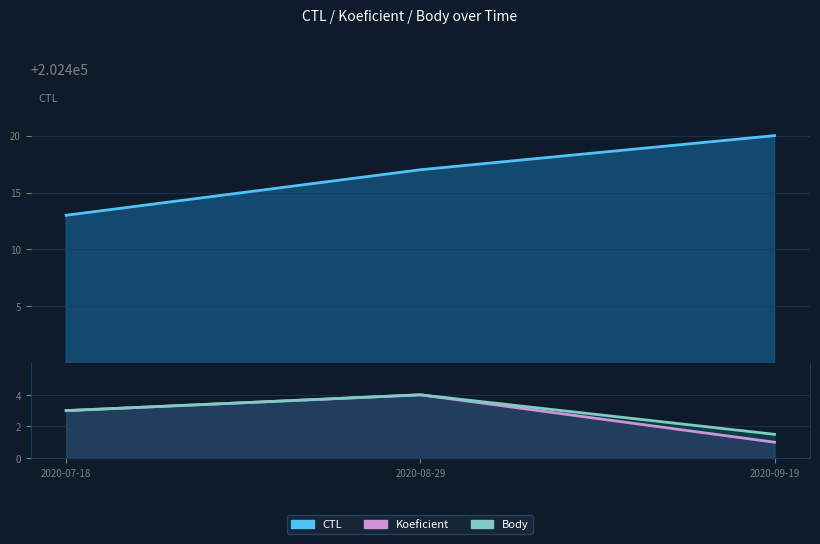

Which series has the largest total across all categories?

CTL